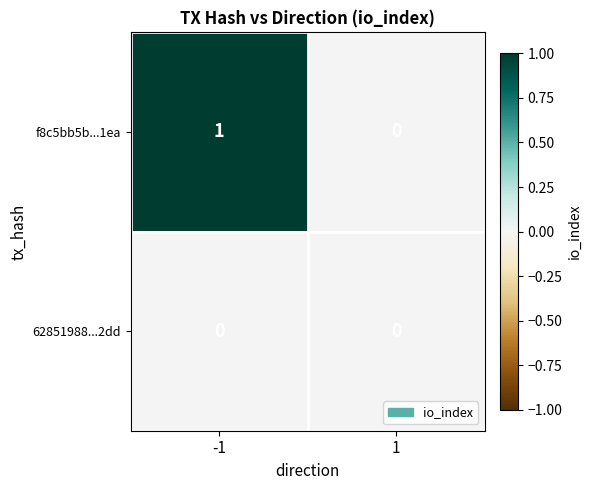

The value of f8c5bb5b...1ea at 1 is -1. True or false?

False